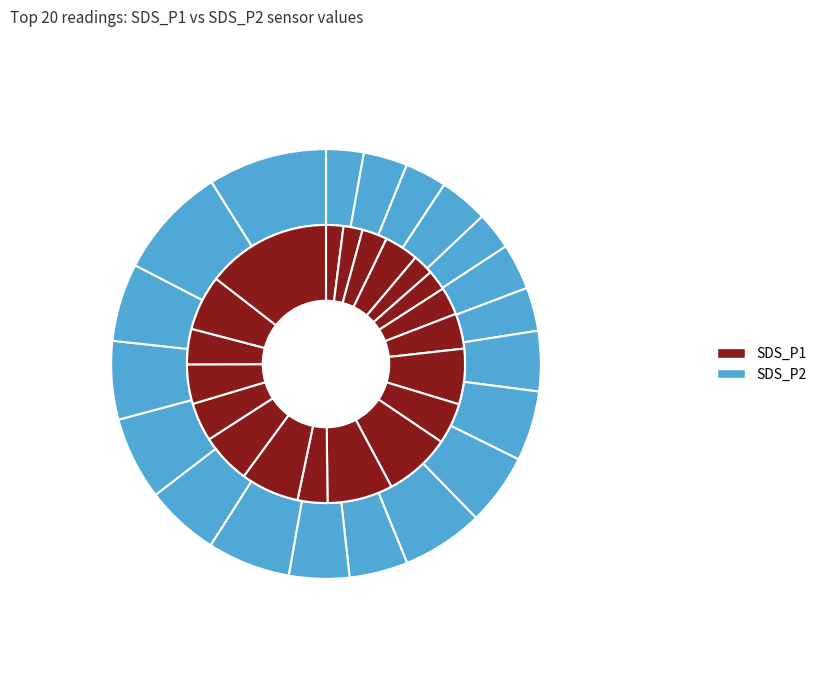

To the nearest percent, what portion does 01:38 represent?

5%